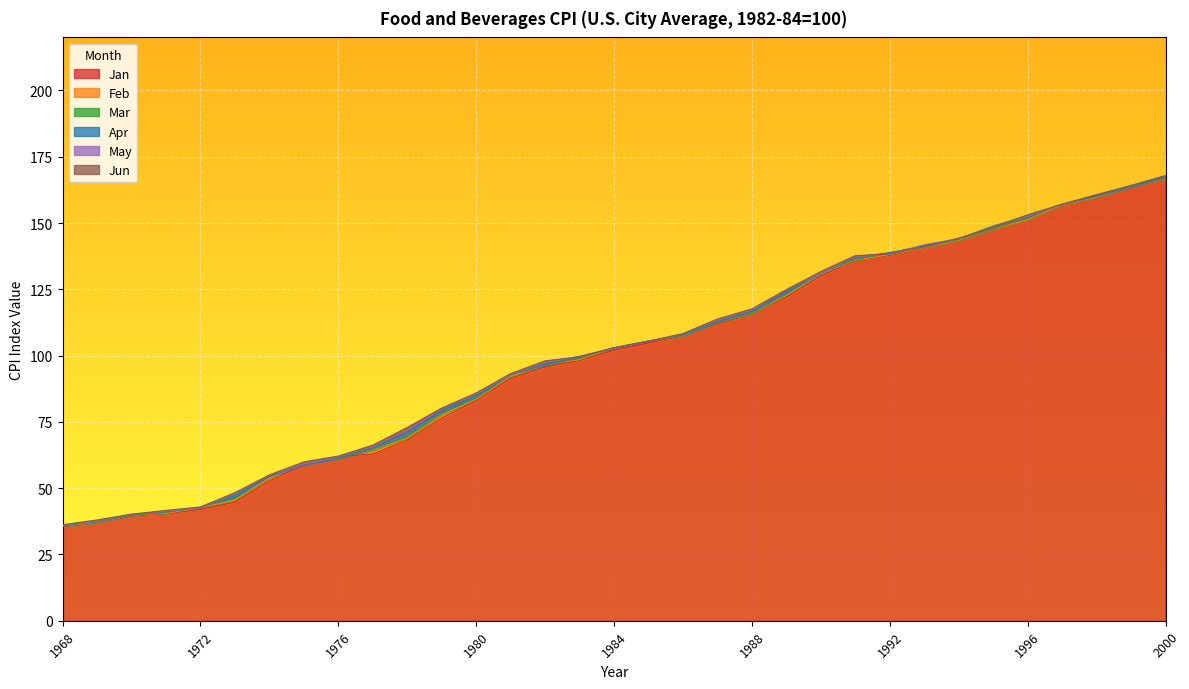

Where does the Mar series first go above 102?

1984